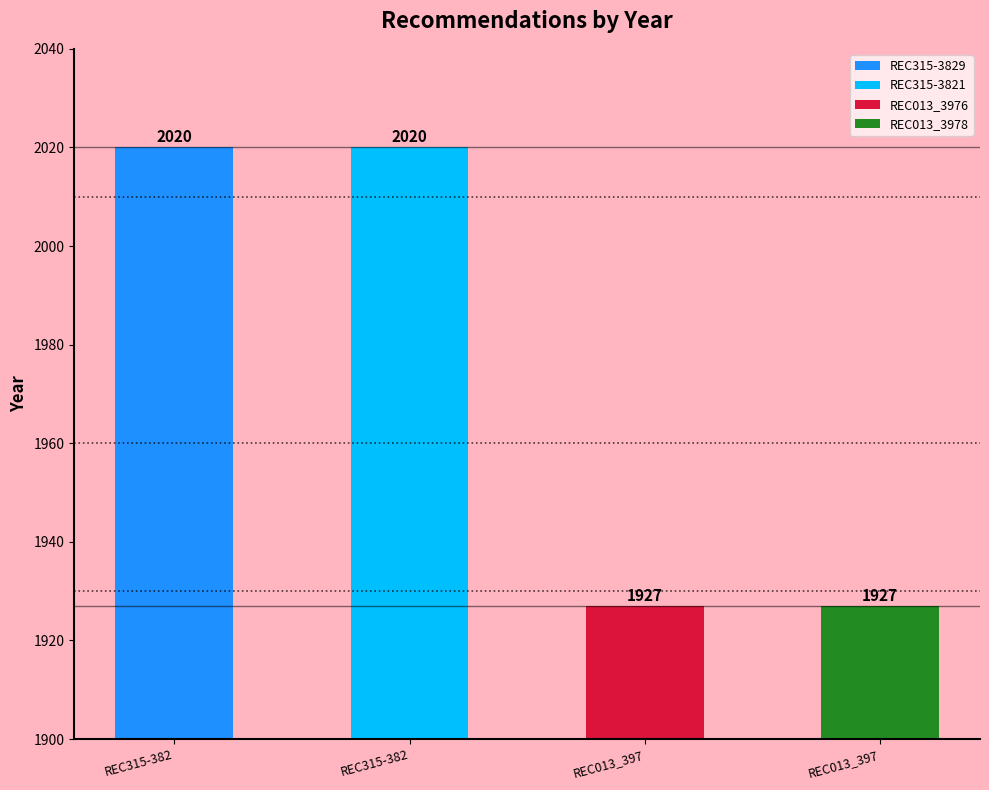

At which label is the value closest to 1973?

REC013_3976